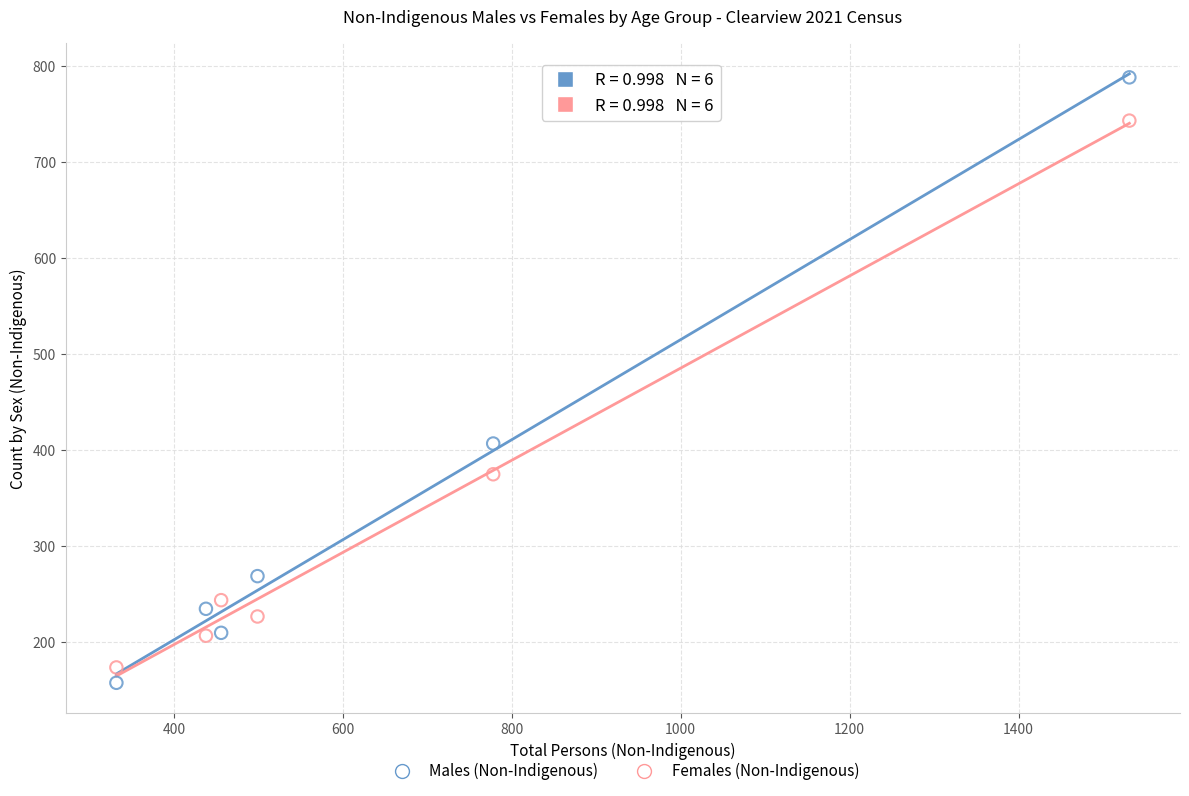

In the Males (Non-Indigenous) series, what Y value is closest to 473?

407